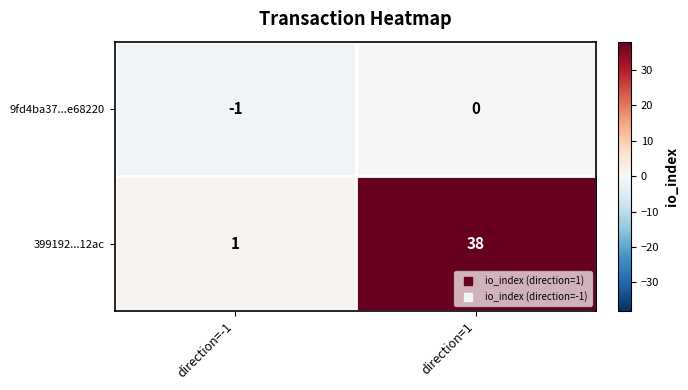

At which category is the sum across all series the highest?

direction=1